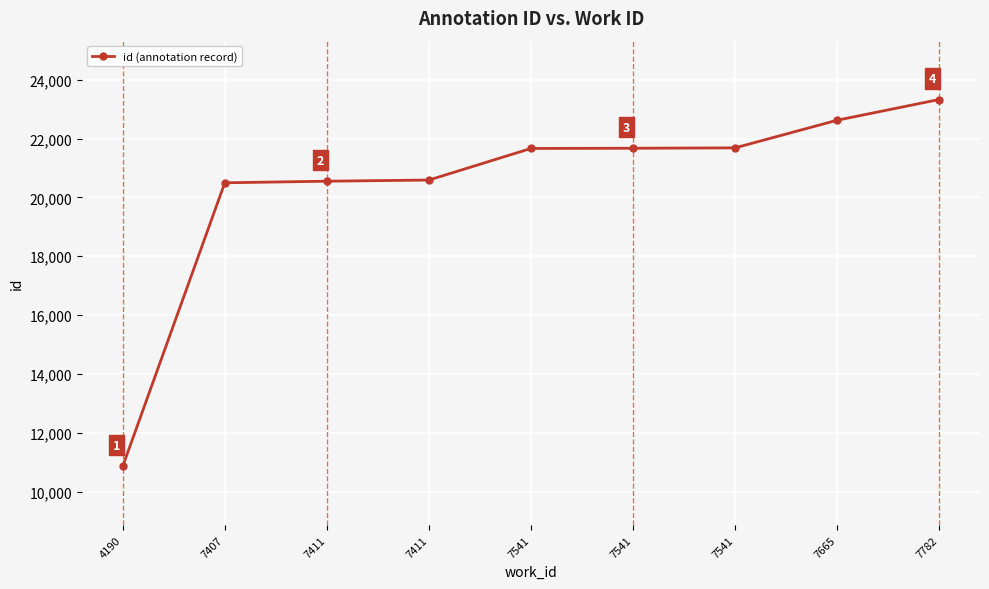

Is this an area chart (filled region under the line)?

No